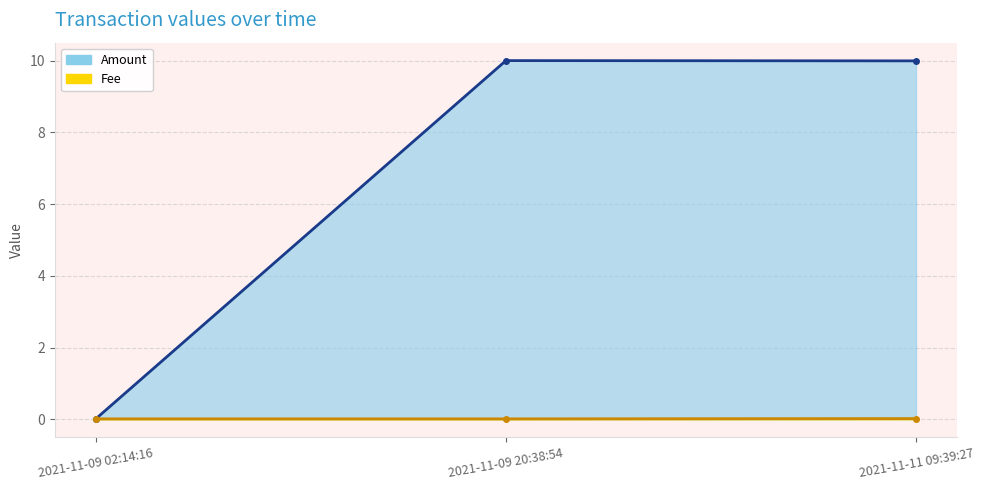

Does the chart display data point markers on the line(s)?

Yes